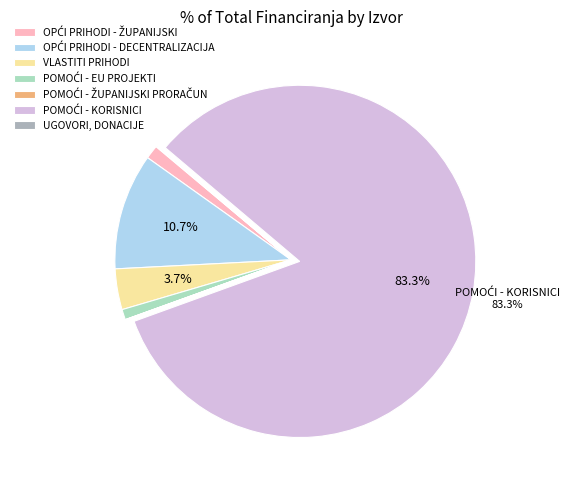

To the nearest percent, what is the average slice percentage?

14%